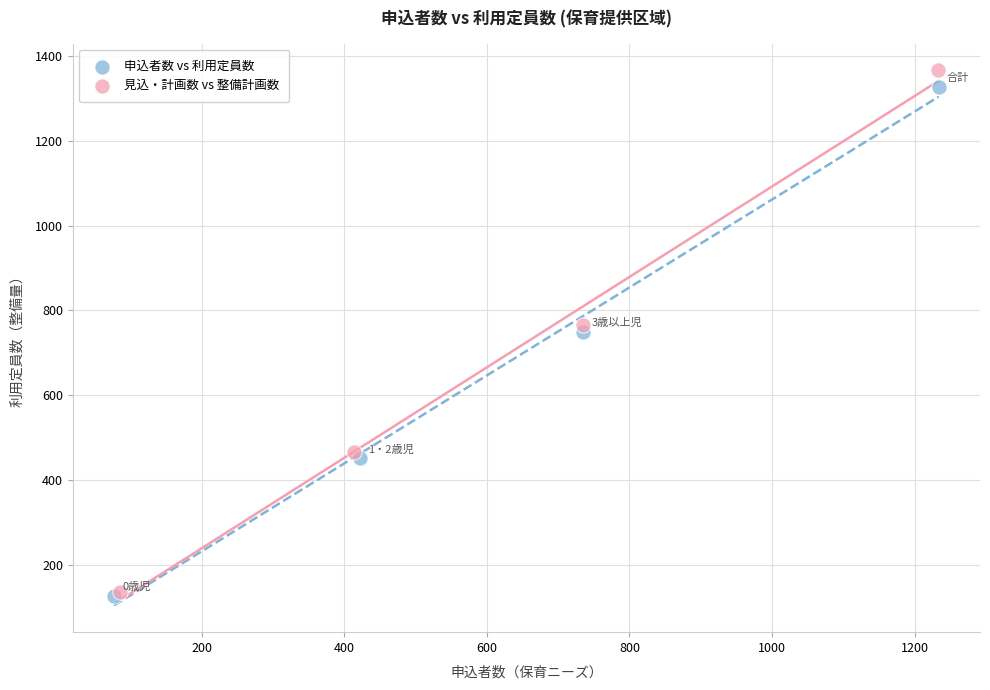

Which series has the widest spread of Y values?

見込・計画数 vs 整備計画数